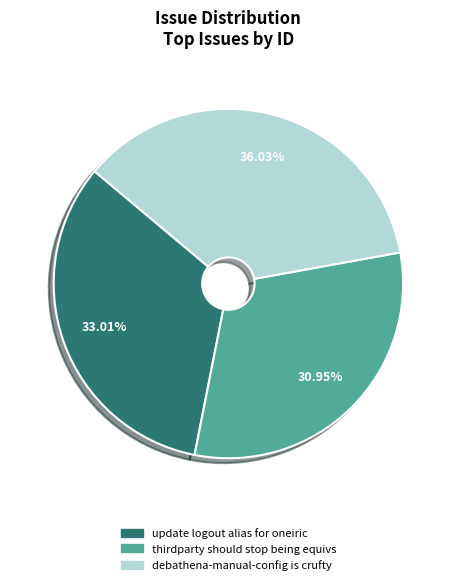

What percentage is the thirdparty should stop being equivs slice, to the nearest percent?

31%